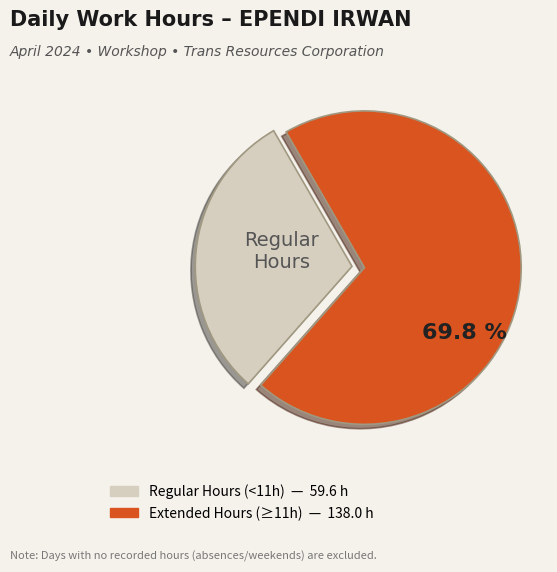

Is there any slice that represents more than half of the pie?

Yes